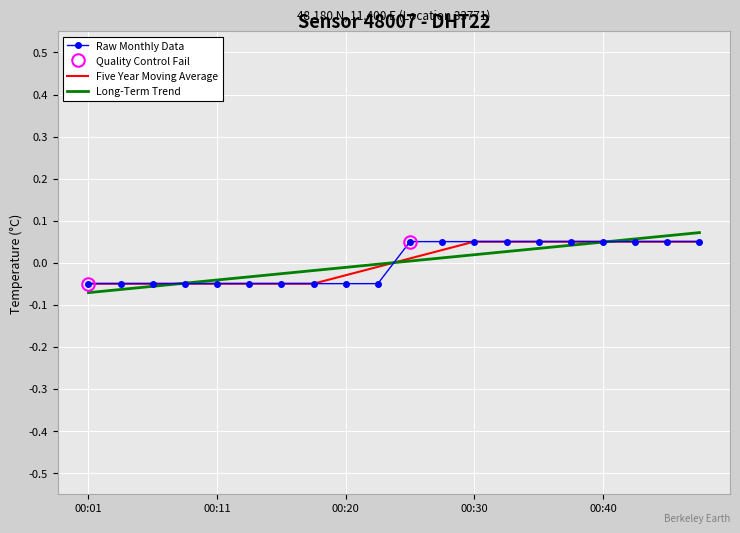

At which label does the data first exceed 0?

00:25